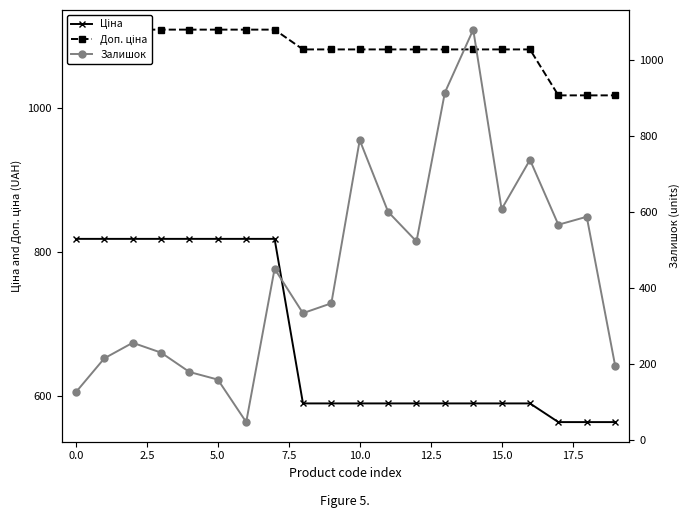

List the series in order of their peak value, highest first.

Доп. ціна, Залишок, Ціна